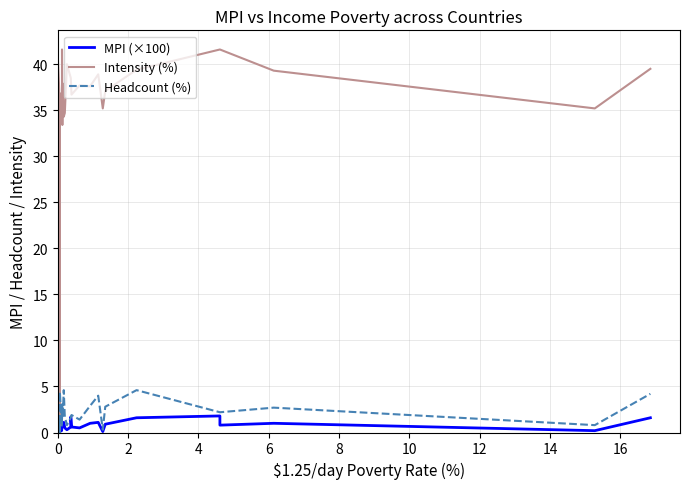

Which has a higher value, 11 or 18?

11